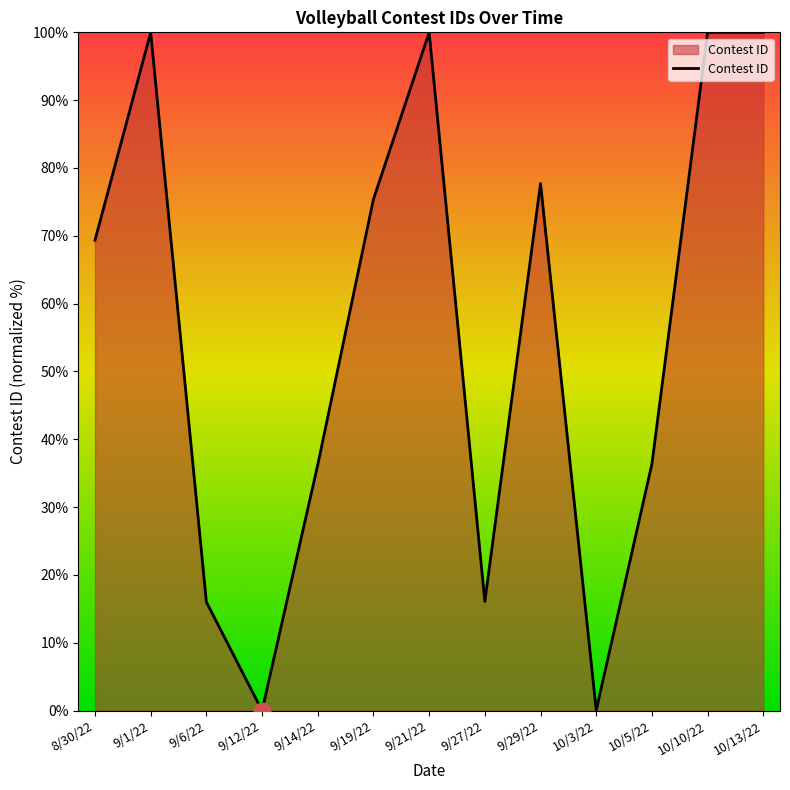

Approximately how many times larger is the value at 9/6/22 compared to 10/13/22?

0.2